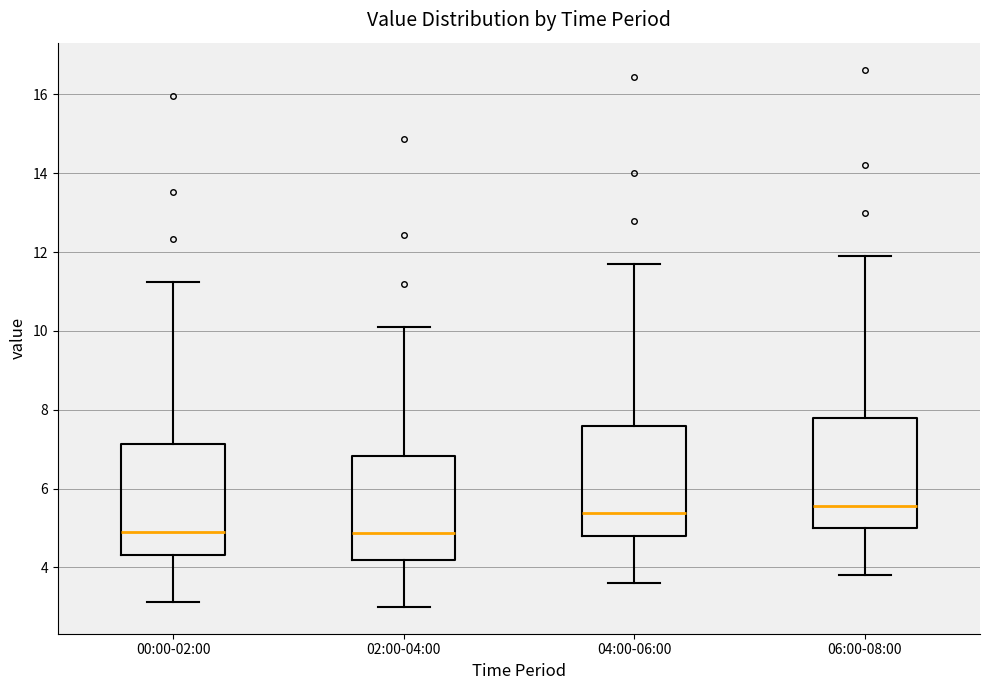

Where does the median line of the box for 02:00-04:00 sit on the y-axis? The values are not printed on the chart, so give them approximately, as read against the axis.

4.8